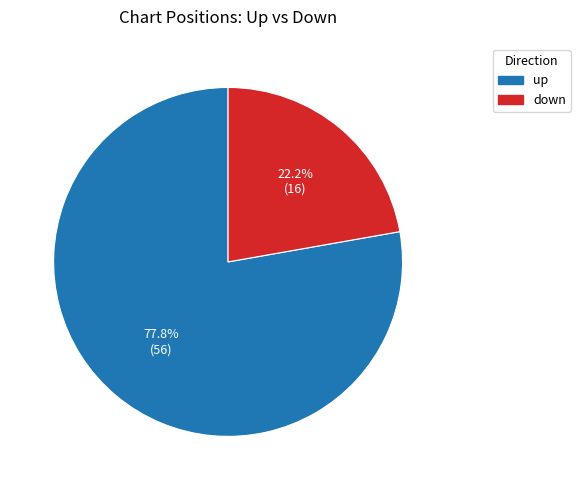

Count the number of slices in the pie.

2